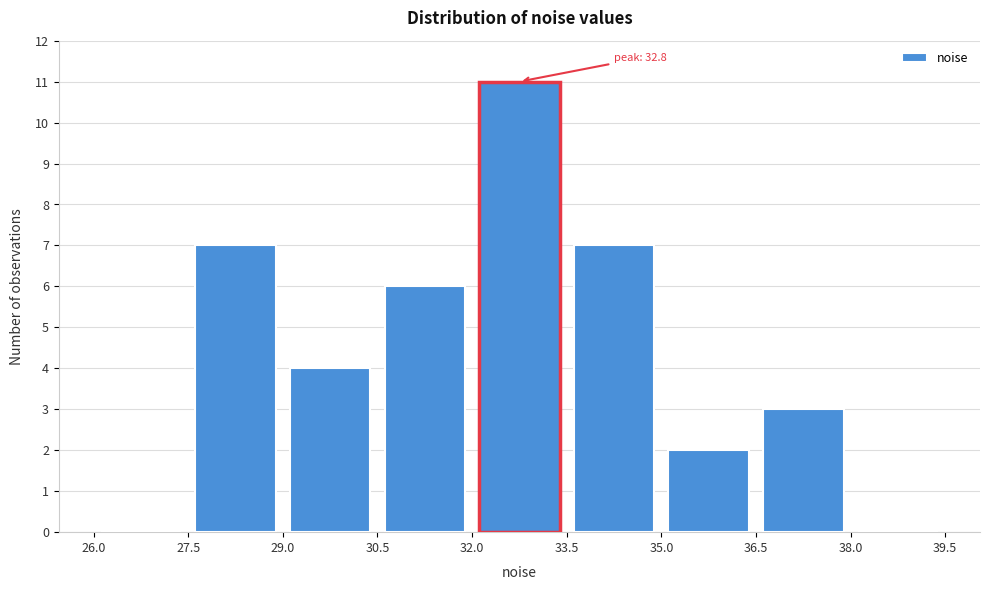

Over which range of the x-axis is the bar tallest?

32.0 to 33.5